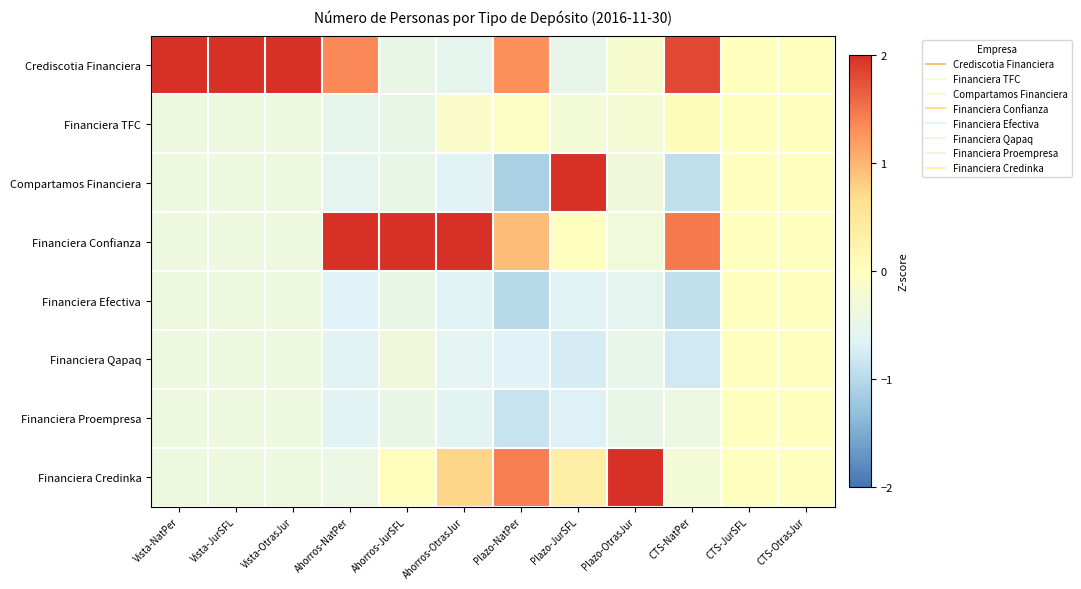

Reading left to right, list all the values displayed in this chart.

Crediscotia Financiera: Vista-NatPer=2.6	Vista-JurSFL=2.6	Vista-OtrasJur=2.6	Ahorros-NatPer=1.3	Ahorros-JurSFL=-0.5	Ahorros-OtrasJur=-0.5	Plazo-NatPer=1.3	Plazo-JurSFL=-0.5	Plazo-OtrasJur=-0.2	CTS-NatPer=1.8	CTS-JurSFL=0.0	CTS-OtrasJur=0.0
Financiera TFC: Vista-NatPer=-0.4	Vista-JurSFL=-0.4	Vista-OtrasJur=-0.4	Ahorros-NatPer=-0.5	Ahorros-JurSFL=-0.5	Ahorros-OtrasJur=-0.1	Plazo-NatPer=-0.1	Plazo-JurSFL=-0.3	Plazo-OtrasJur=-0.2	CTS-NatPer=0.1	CTS-JurSFL=0.0	CTS-OtrasJur=0.0
Compartamos Financiera: Vista-NatPer=-0.4	Vista-JurSFL=-0.4	Vista-OtrasJur=-0.4	Ahorros-NatPer=-0.6	Ahorros-JurSFL=-0.5	Ahorros-OtrasJur=-0.6	Plazo-NatPer=-1.1	Plazo-JurSFL=2.5	Plazo-OtrasJur=-0.3	CTS-NatPer=-0.9	CTS-JurSFL=0.0	CTS-OtrasJur=0.0
Financiera Confianza: Vista-NatPer=-0.4	Vista-JurSFL=-0.4	Vista-OtrasJur=-0.4	Ahorros-NatPer=2.1	Ahorros-JurSFL=2.6	Ahorros-OtrasJur=2.4	Plazo-NatPer=0.9	Plazo-JurSFL=0.0	Plazo-OtrasJur=-0.3	CTS-NatPer=1.5	CTS-JurSFL=0.0	CTS-OtrasJur=0.0
Financiera Efectiva: Vista-NatPer=-0.4	Vista-JurSFL=-0.4	Vista-OtrasJur=-0.4	Ahorros-NatPer=-0.7	Ahorros-JurSFL=-0.5	Ahorros-OtrasJur=-0.6	Plazo-NatPer=-1.0	Plazo-JurSFL=-0.6	Plazo-OtrasJur=-0.6	CTS-NatPer=-0.9	CTS-JurSFL=0.0	CTS-OtrasJur=0.0
Financiera Qapaq: Vista-NatPer=-0.4	Vista-JurSFL=-0.4	Vista-OtrasJur=-0.4	Ahorros-NatPer=-0.6	Ahorros-JurSFL=-0.3	Ahorros-OtrasJur=-0.6	Plazo-NatPer=-0.6	Plazo-JurSFL=-0.7	Plazo-OtrasJur=-0.5	CTS-NatPer=-0.8	CTS-JurSFL=0.0	CTS-OtrasJur=0.0
Financiera Proempresa: Vista-NatPer=-0.4	Vista-JurSFL=-0.4	Vista-OtrasJur=-0.4	Ahorros-NatPer=-0.6	Ahorros-JurSFL=-0.4	Ahorros-OtrasJur=-0.6	Plazo-NatPer=-0.9	Plazo-JurSFL=-0.7	Plazo-OtrasJur=-0.5	CTS-NatPer=-0.4	CTS-JurSFL=0.0	CTS-OtrasJur=0.0
Financiera Credinka: Vista-NatPer=-0.4	Vista-JurSFL=-0.4	Vista-OtrasJur=-0.4	Ahorros-NatPer=-0.4	Ahorros-JurSFL=0.0	Ahorros-OtrasJur=0.7	Plazo-NatPer=1.4	Plazo-JurSFL=0.4	Plazo-OtrasJur=2.6	CTS-NatPer=-0.3	CTS-JurSFL=0.0	CTS-OtrasJur=0.0